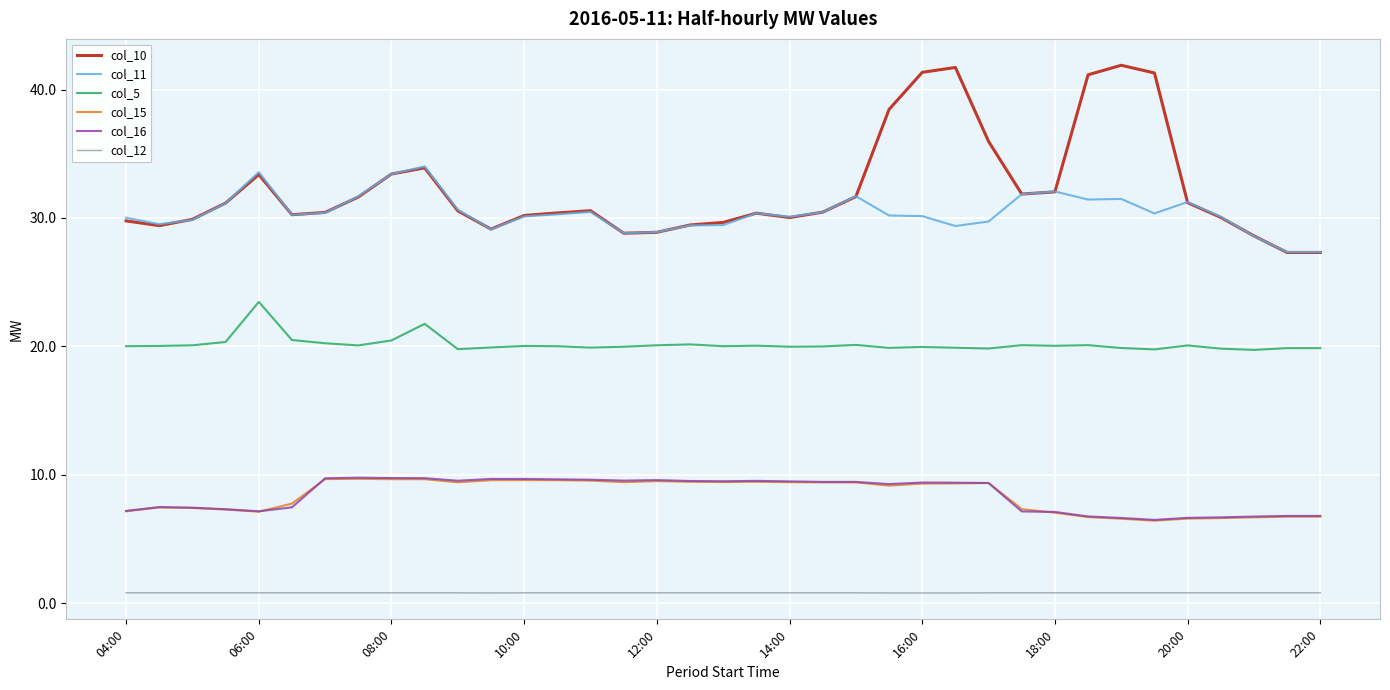

Which series has the largest total across all categories?

col_10